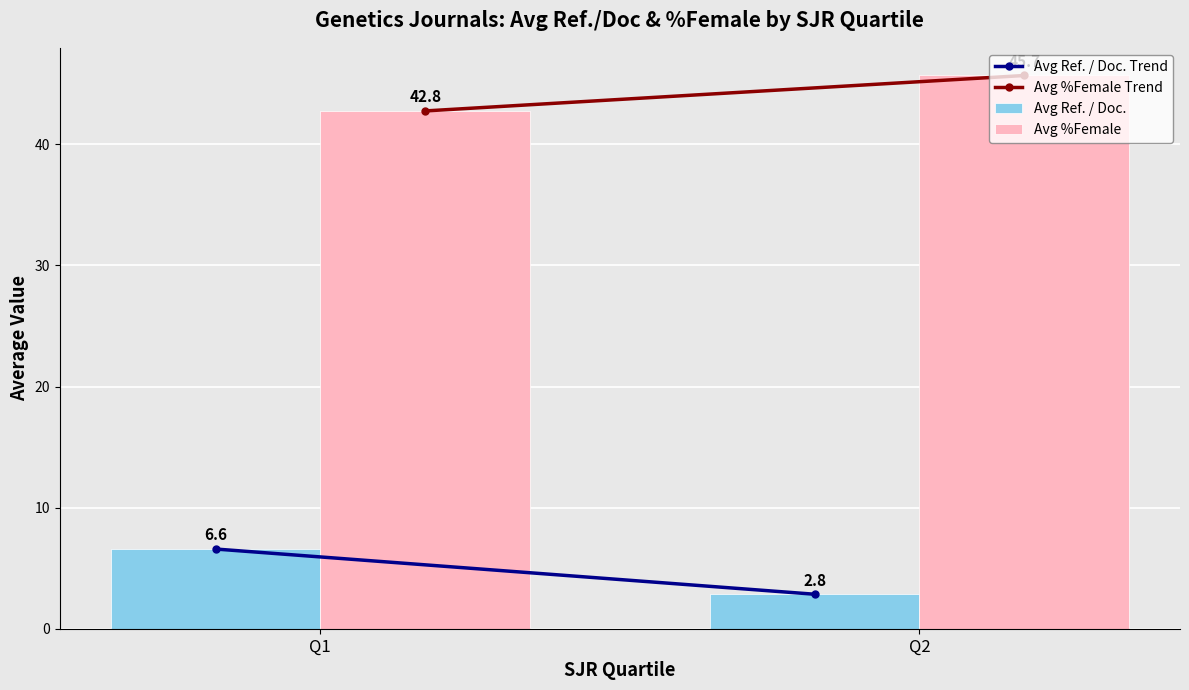

Where is Avg Ref. / Doc. nearest to the value 4?

Q2